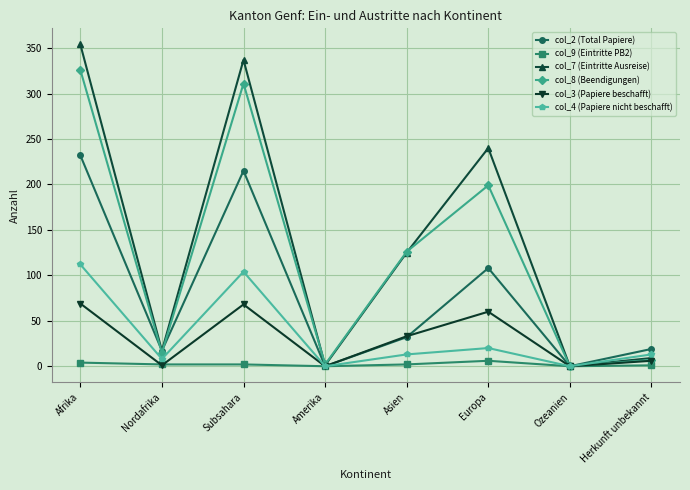

What is the label of the 1st point from the right?

Herkunft unbekannt